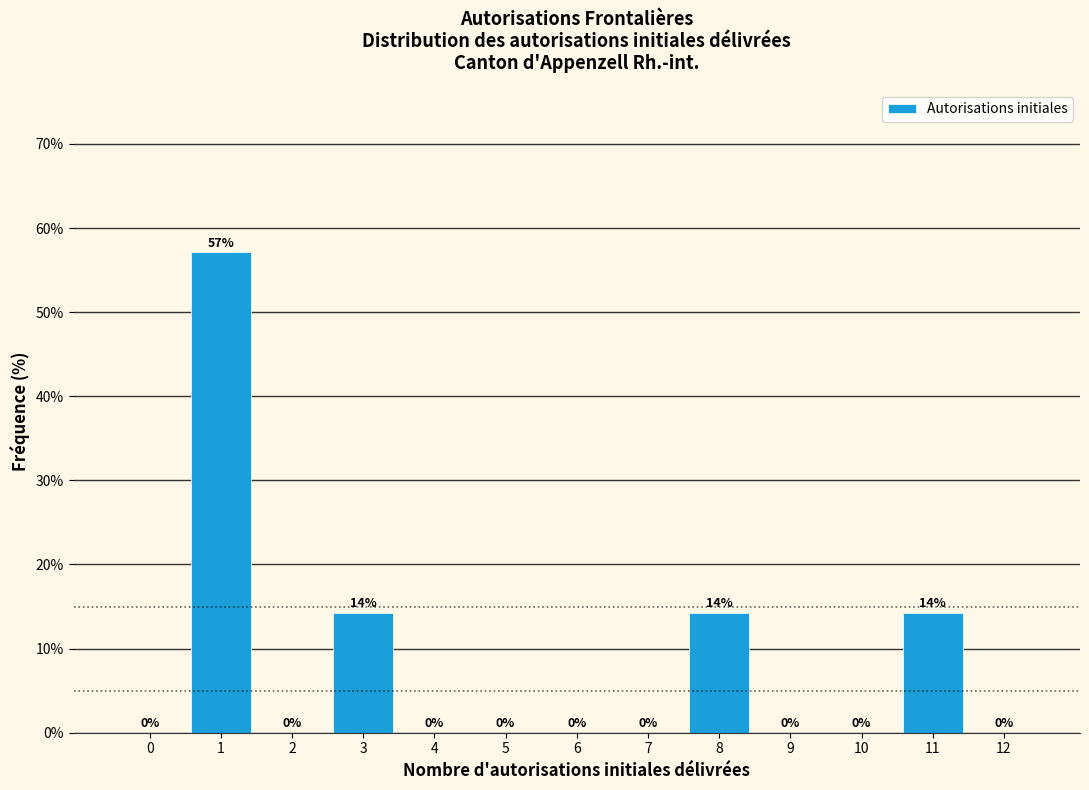

Between 11 and 10, which is larger?

11